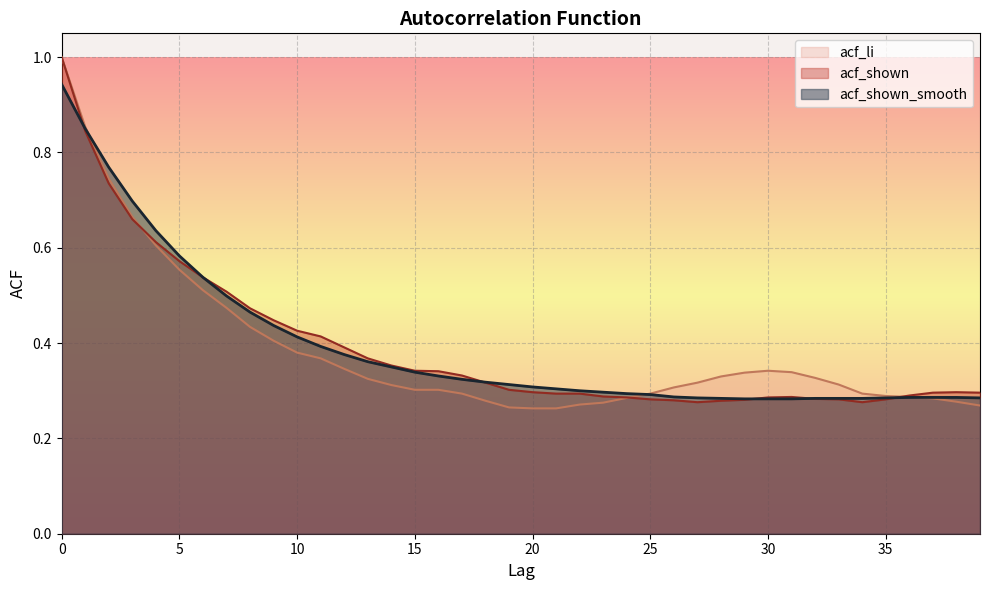

The value of acf_shown_smooth at 25 is 0.5. True or false?

False